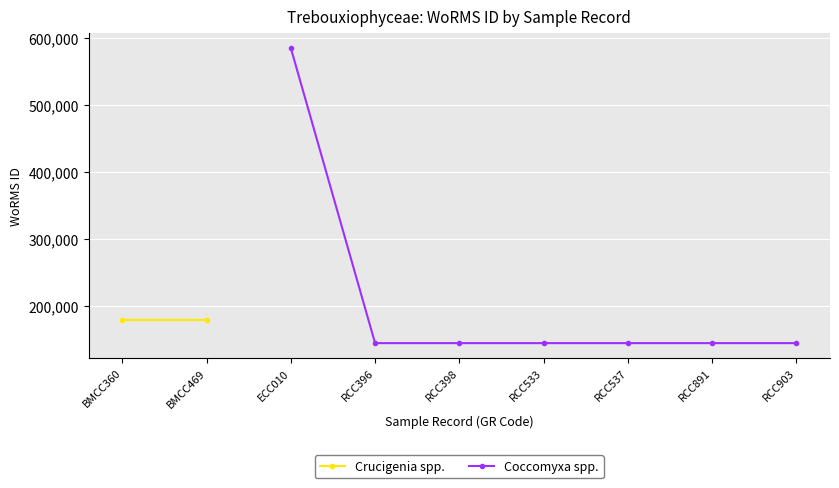

What is the sum of all values?

1806321